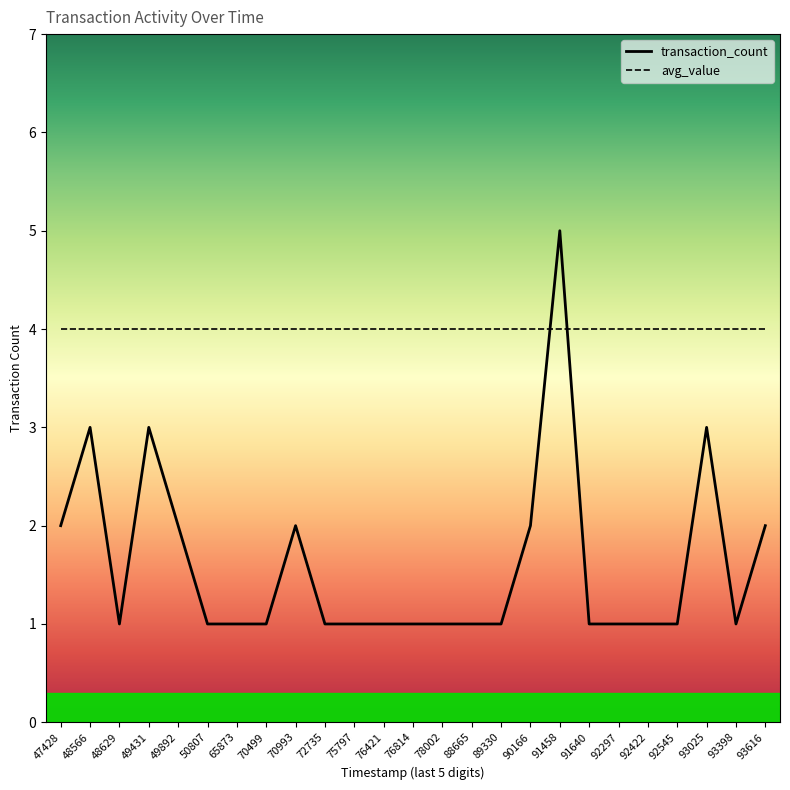

What is the difference between the highest and lowest values at 50807?

3.0